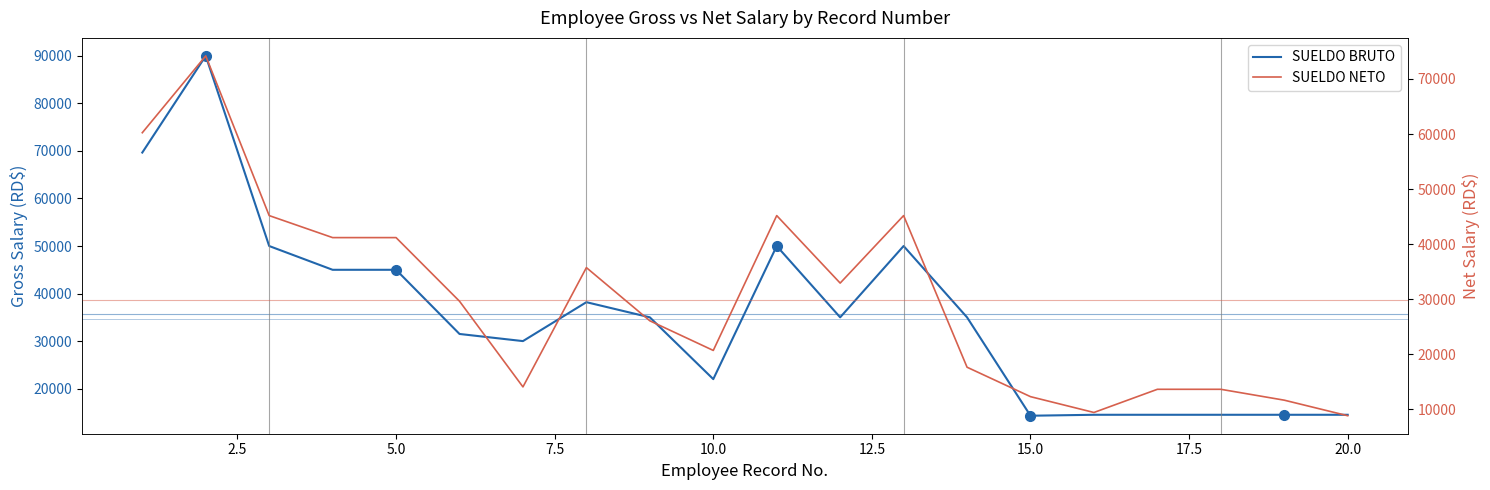

True or false: SUELDO BRUTO and SUELDO NETO intersect in this chart.

False